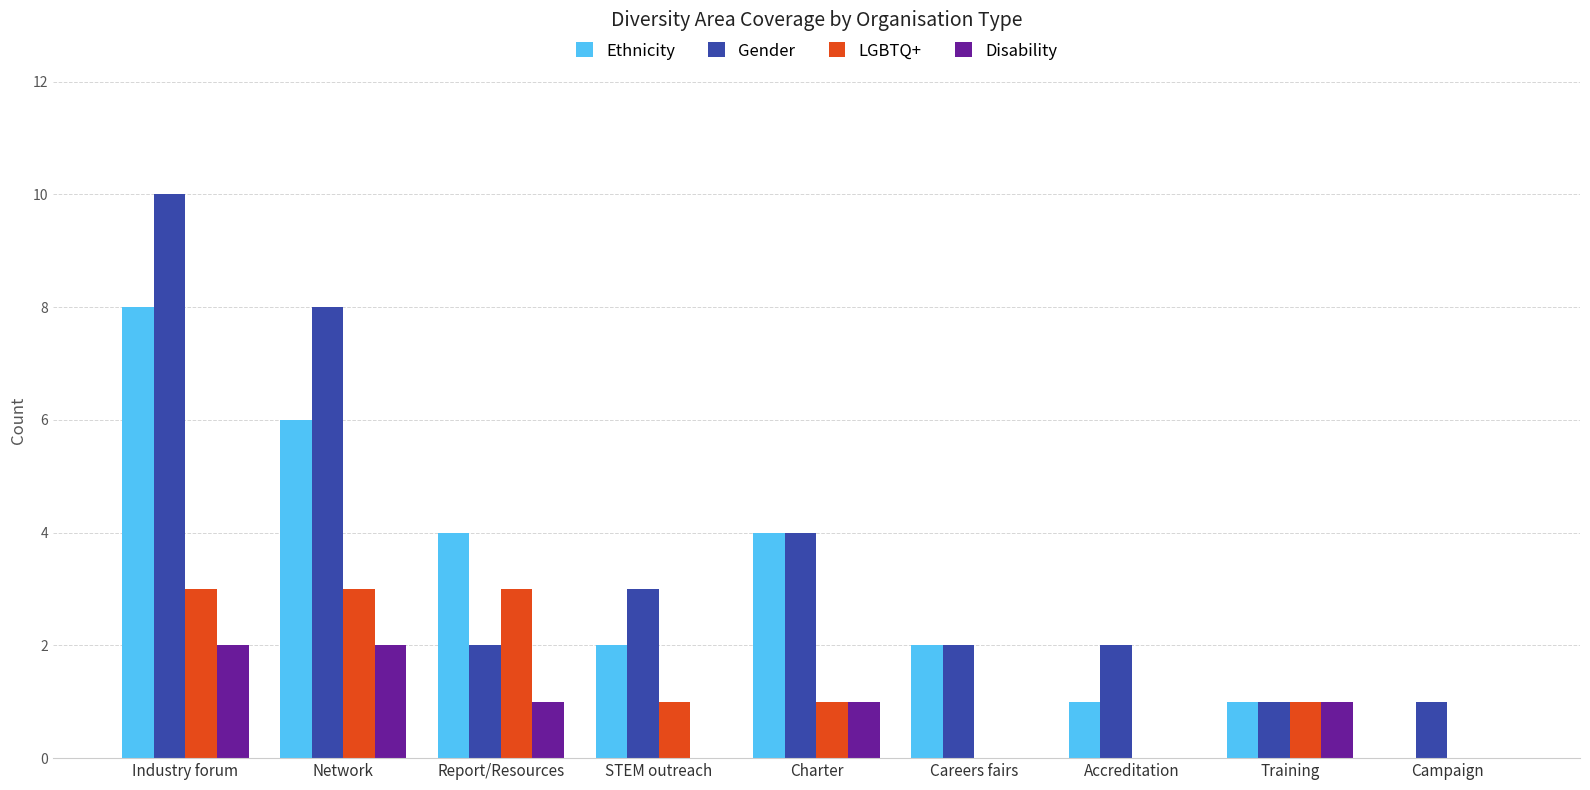

How many groups of bars are there?

9